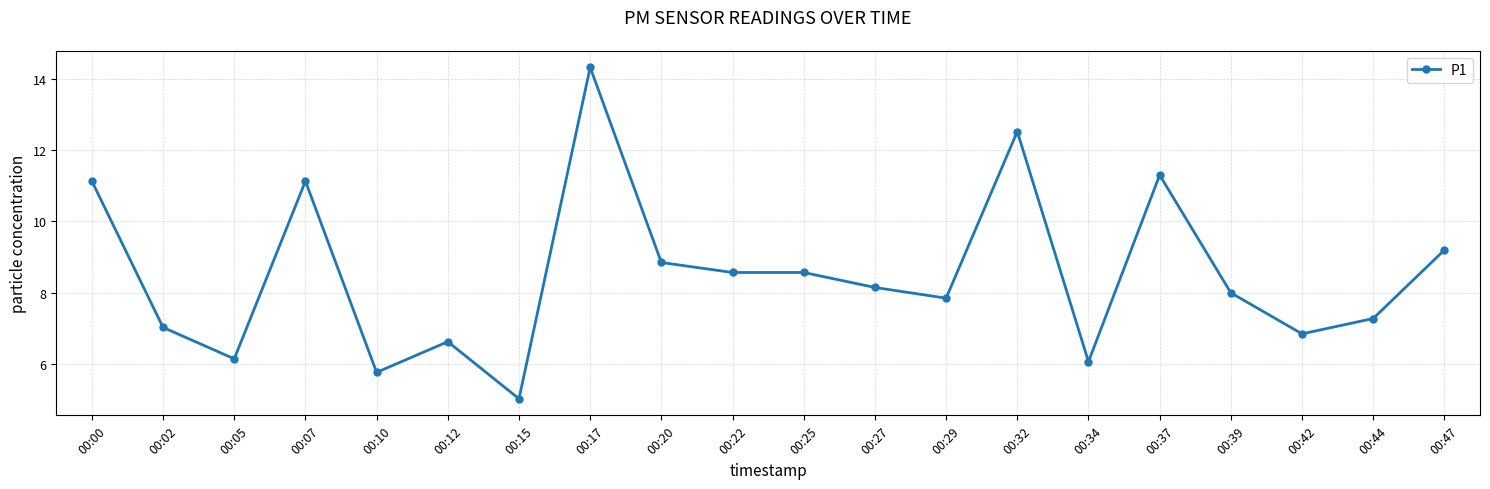

Count the number of data series in this chart.

1